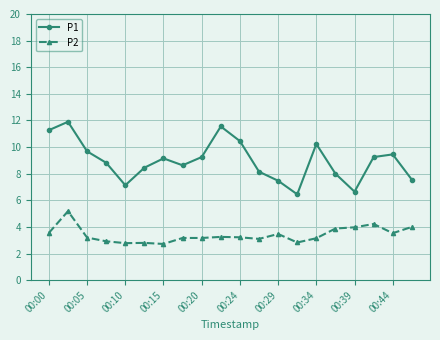

What is the sum of all P1 values?

179.5